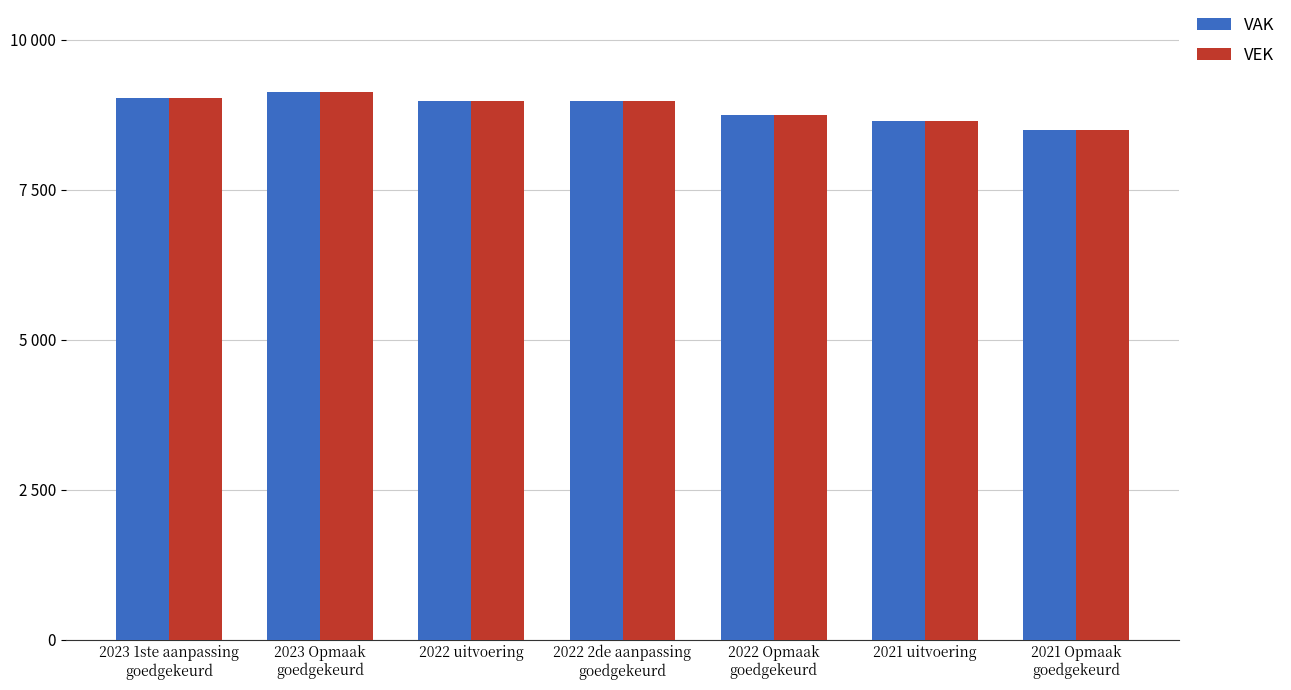

What is the sum of the VAK values at 2021 uitvoering and 2023 1ste aanpassing
goedgekeurd?

17676